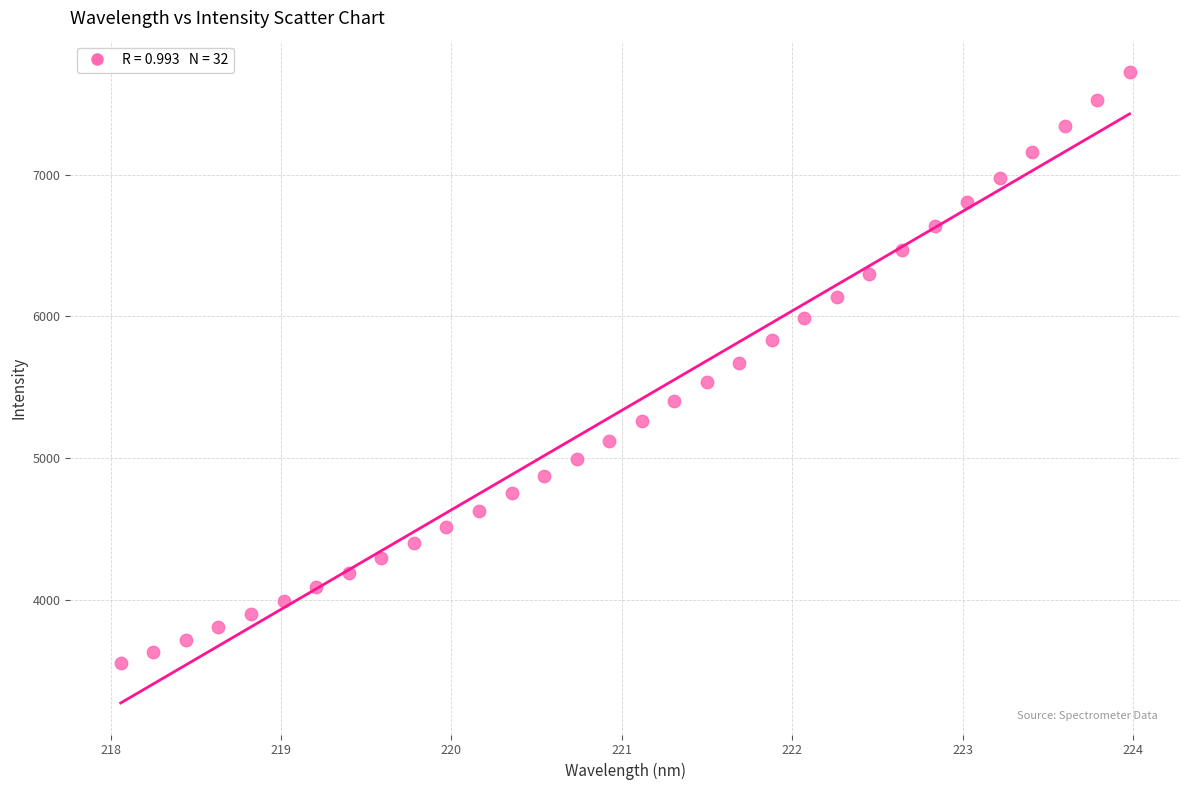

What is the range of X values (max minus min)?

5.9